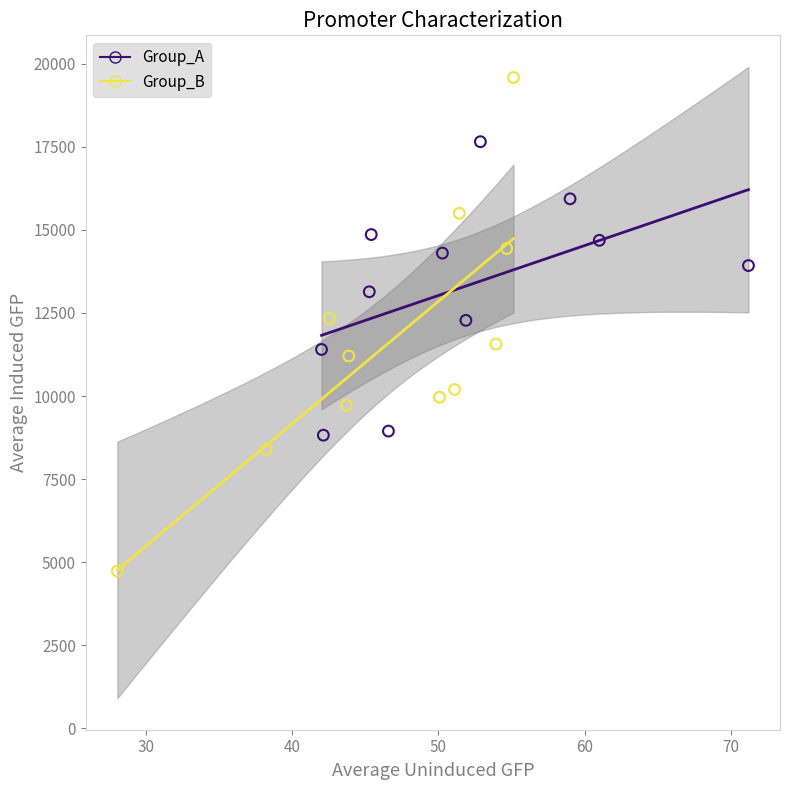

Which series has the largest Y range (max minus min)?

Group_B